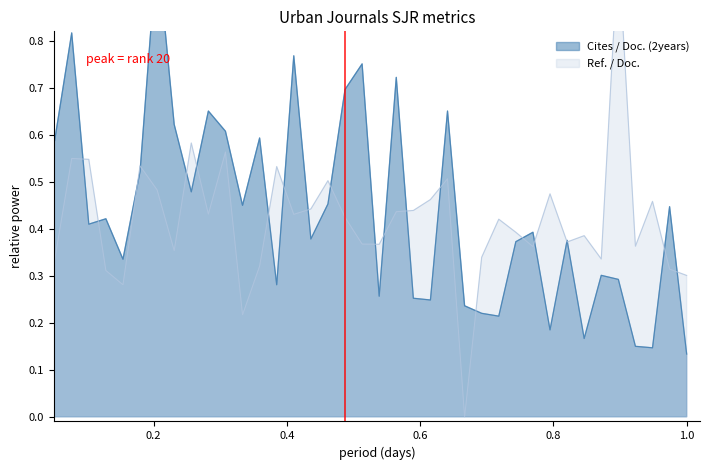

True or false: Cites / Doc. (2years) and Ref. / Doc. cross at least once.

True